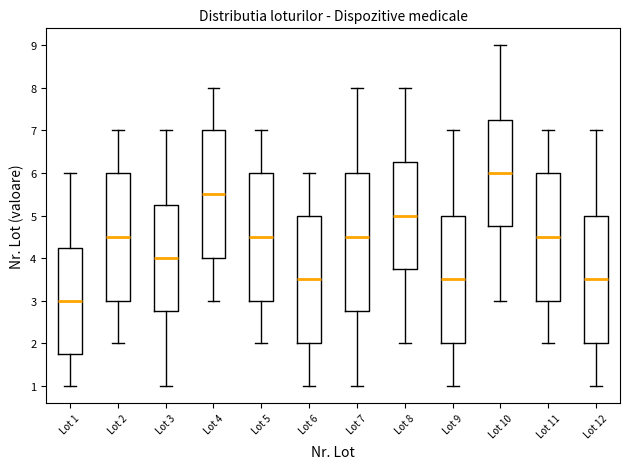

Which box's median line is the lowest?

Lot 1